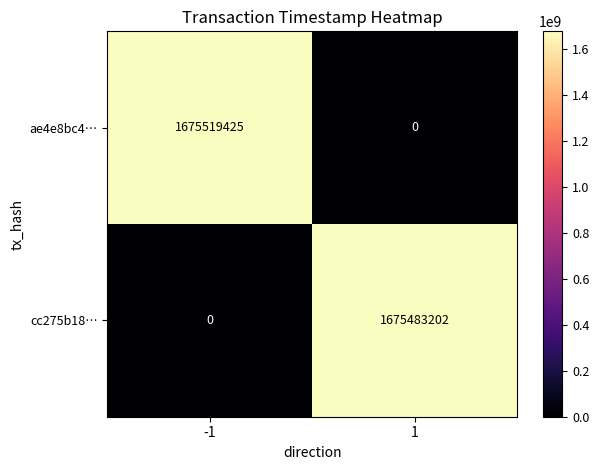

What is the difference between the maximum and minimum values in the cc275b18… series?

1675483202